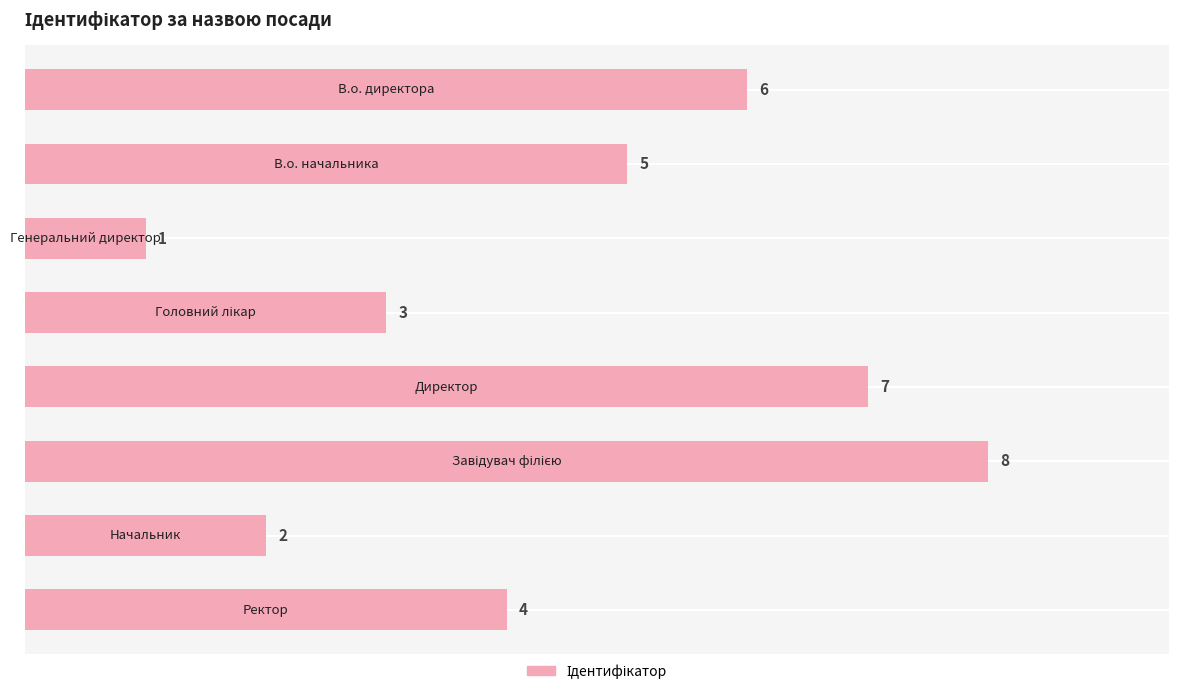

What is the difference between the maximum and second lowest values?

6